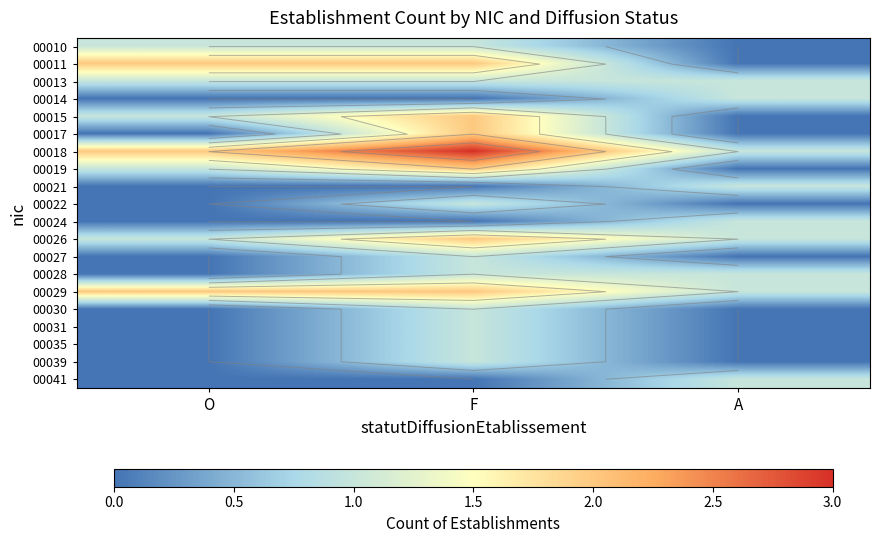

Is it true that 00029 equals 4 at O?

False